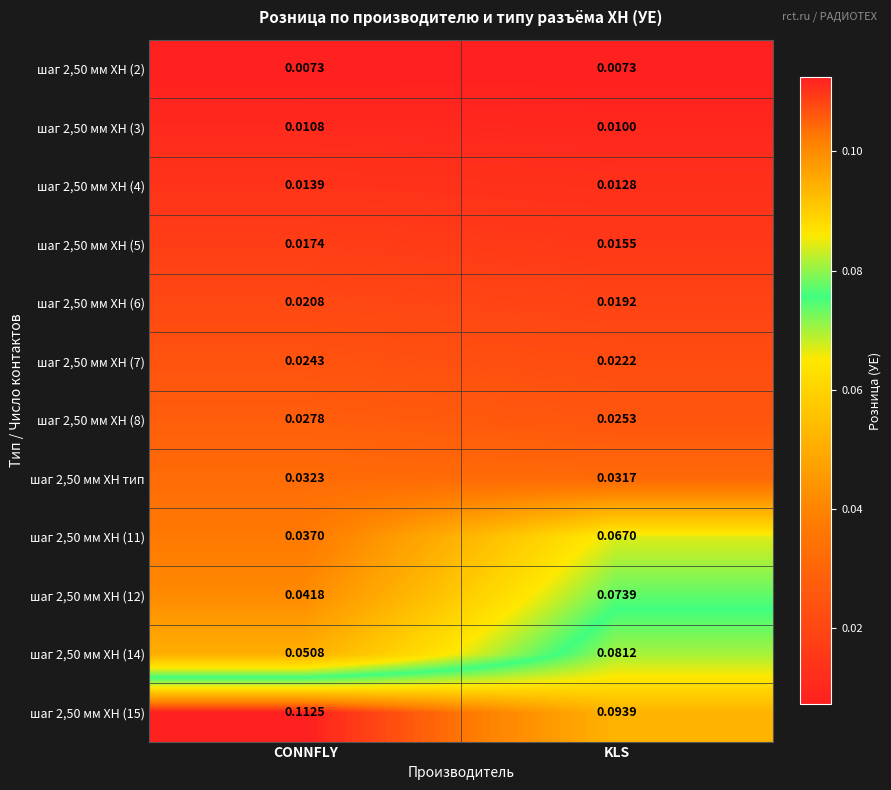

At which label is шаг 2,50 мм XH тип closest to 0?

KLS